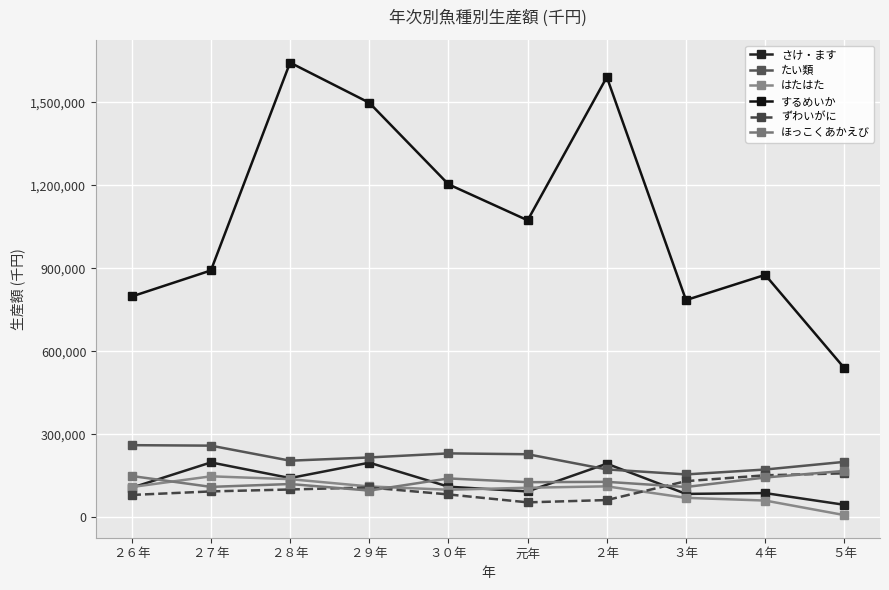

How many lines are shown in the chart?

6